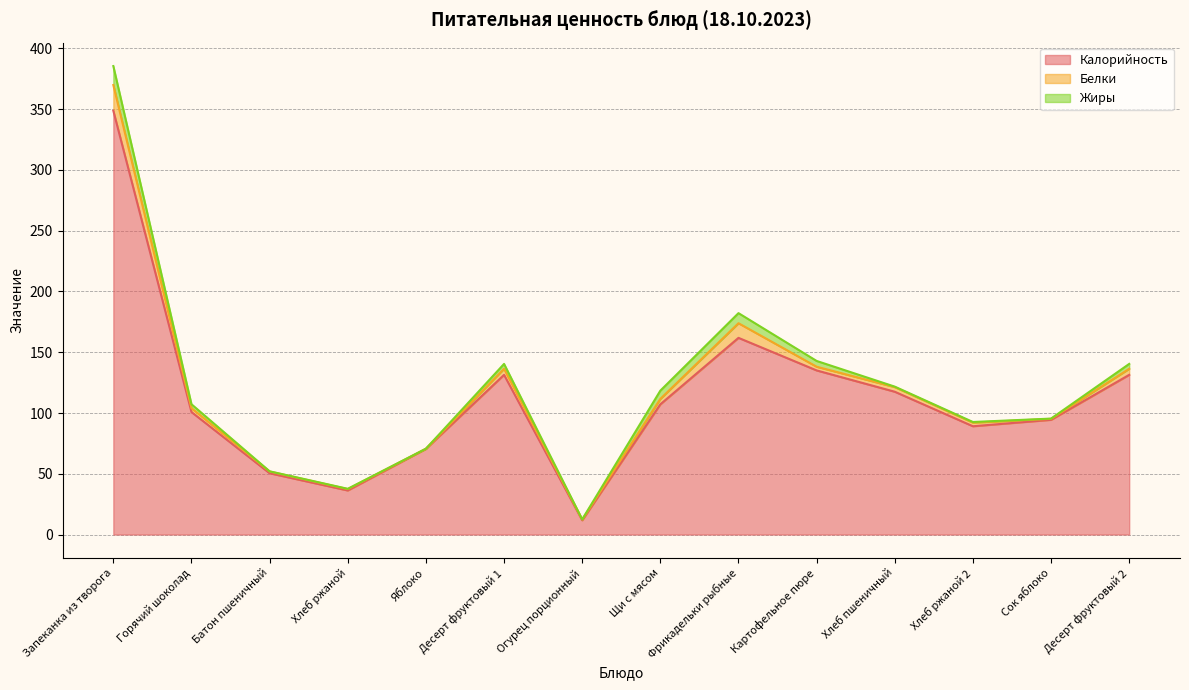

In Калорийность, how many points are higher than both neighbors (excluding endpoints)?

2